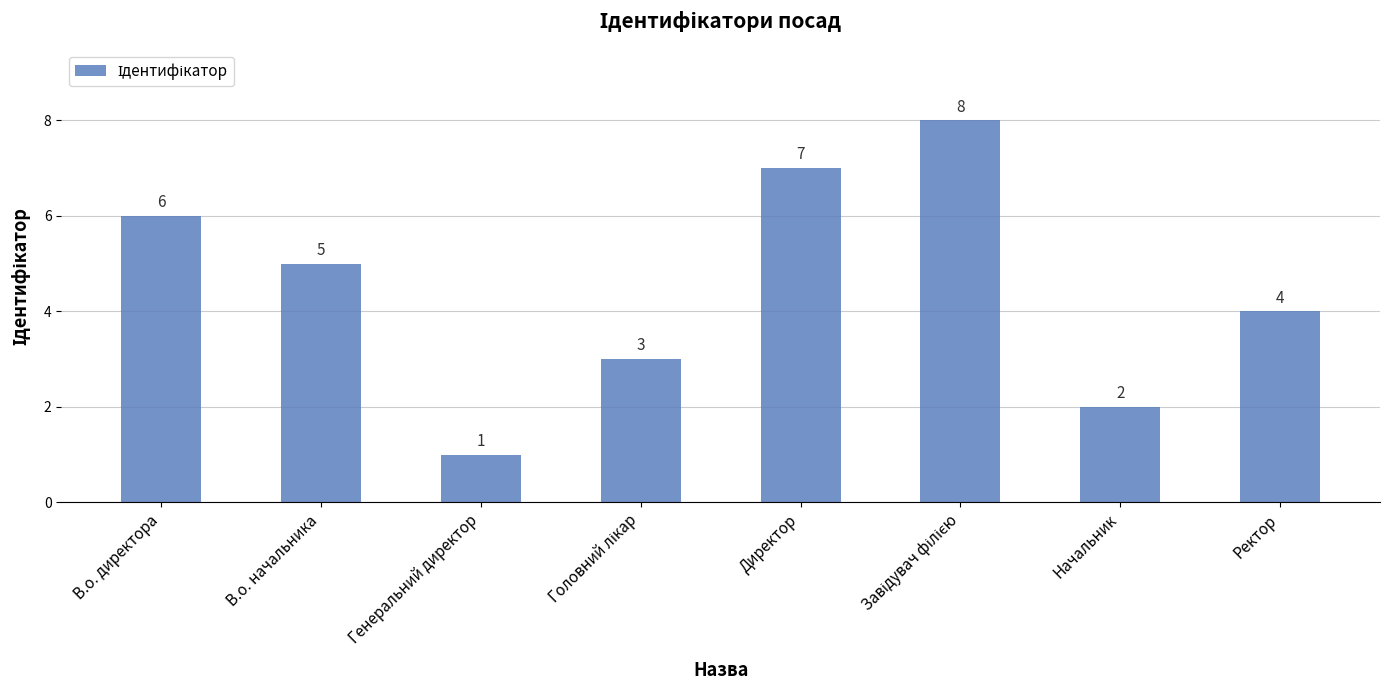

Reading left to right, transcribe all the data shown in this chart.

6	5	1	3	7	8	2	4